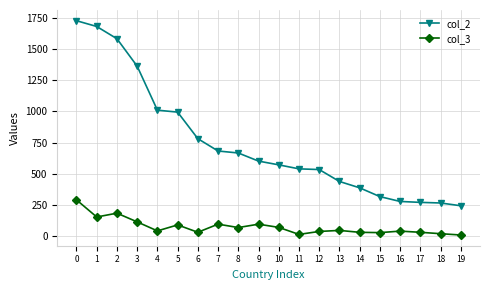

True or false: col_3 and col_2 cross at least once.

False